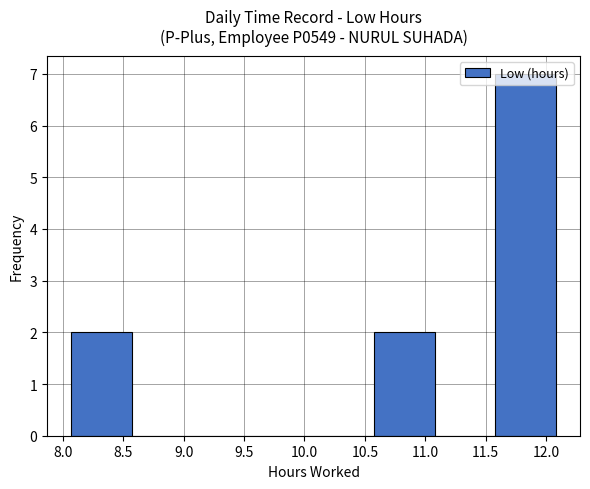

Reading left to right, list every bar in this chart as the range it spans on the x-axis followed by its height. Neither the bar edges nor the heights are printed on the chart, so give them approximately, as read against the axes.

8.05 to 8.55: 2
8.55 to 9.05: 0
9.05 to 9.55: 0
9.55 to 10.10: 0
10.10 to 10.60: 0
10.60 to 11.10: 2
11.10 to 11.60: 0
11.60 to 12.10: 7